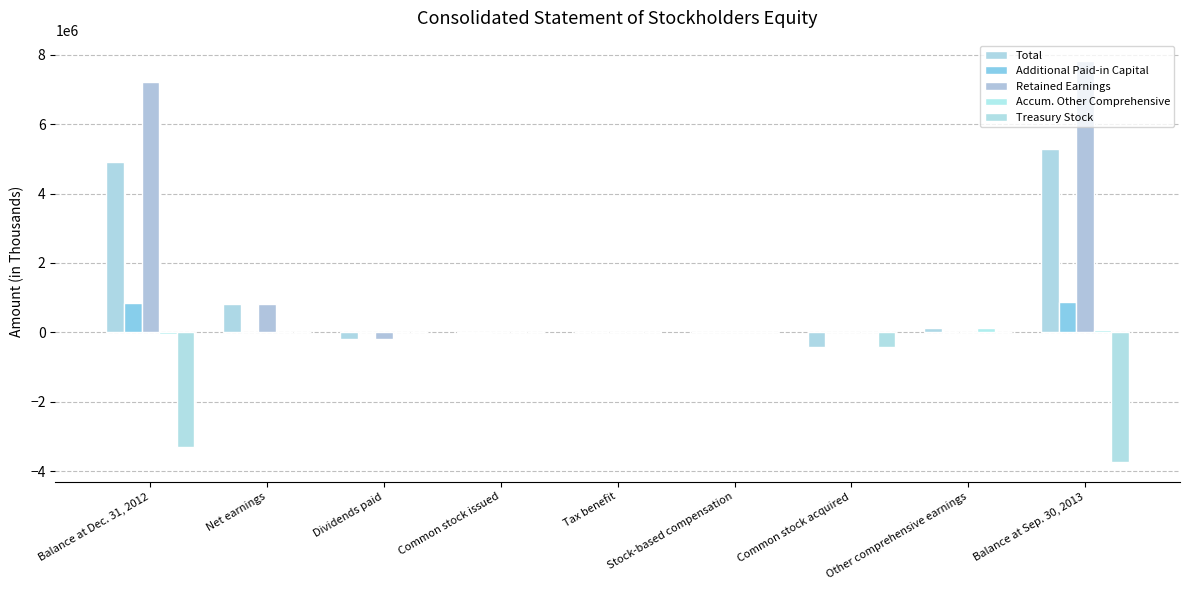

How many groups of bars are there?

9